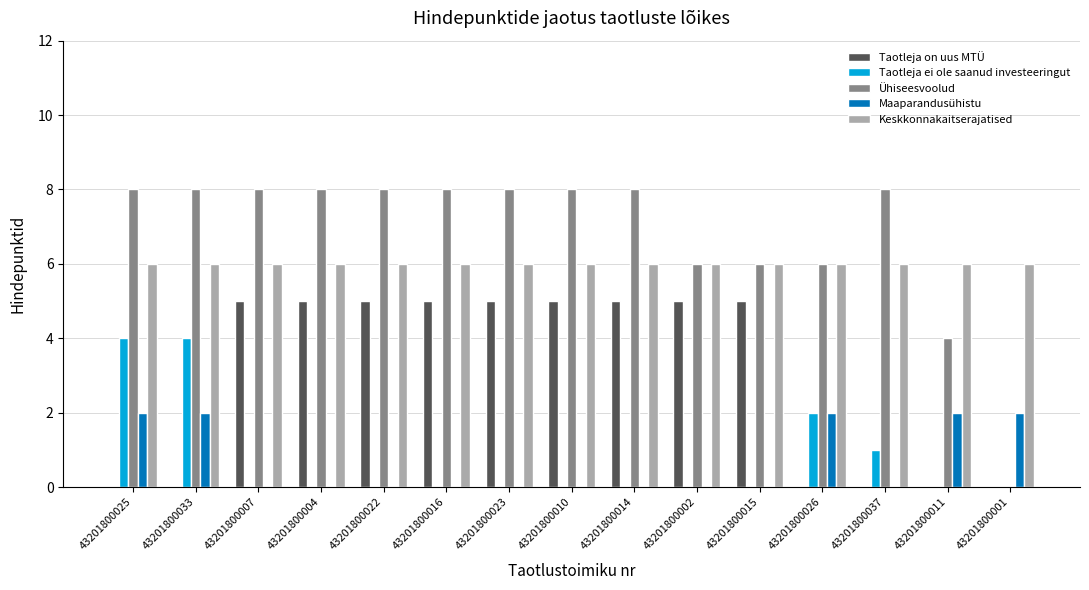

What is the greatest value displayed?

8